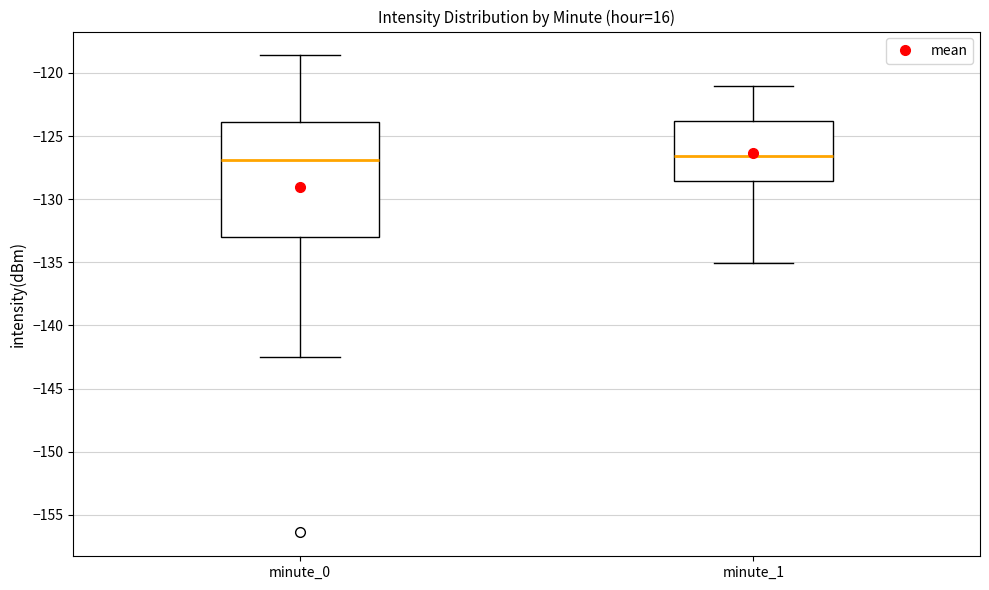

Where does the lower whisker of the box for minute_1 end on the y-axis? The values are not printed on the chart, so give them approximately, as read against the axis.

-135.0